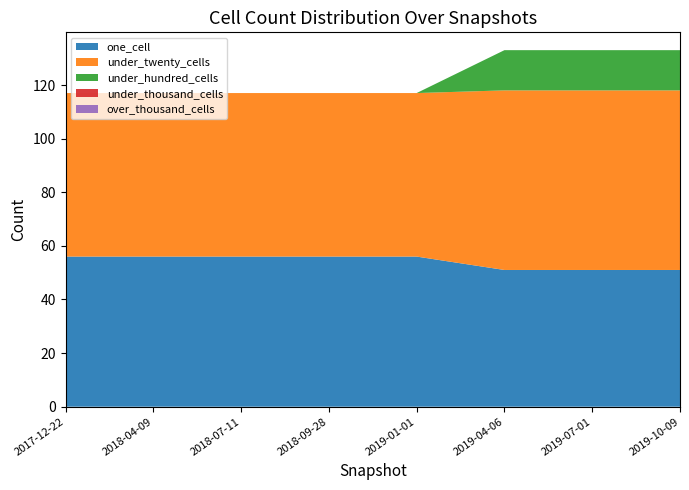

Reading left to right, transcribe all the data shown in this chart.

one_cell: 56	56	56	56	56	51	51	51
under_twenty_cells: 61	61	61	61	61	67	67	67
under_hundred_cells: 0	0	0	0	0	15	15	15
under_thousand_cells: 0	0	0	0	0	0	0	0
over_thousand_cells: 0	0	0	0	0	0	0	0